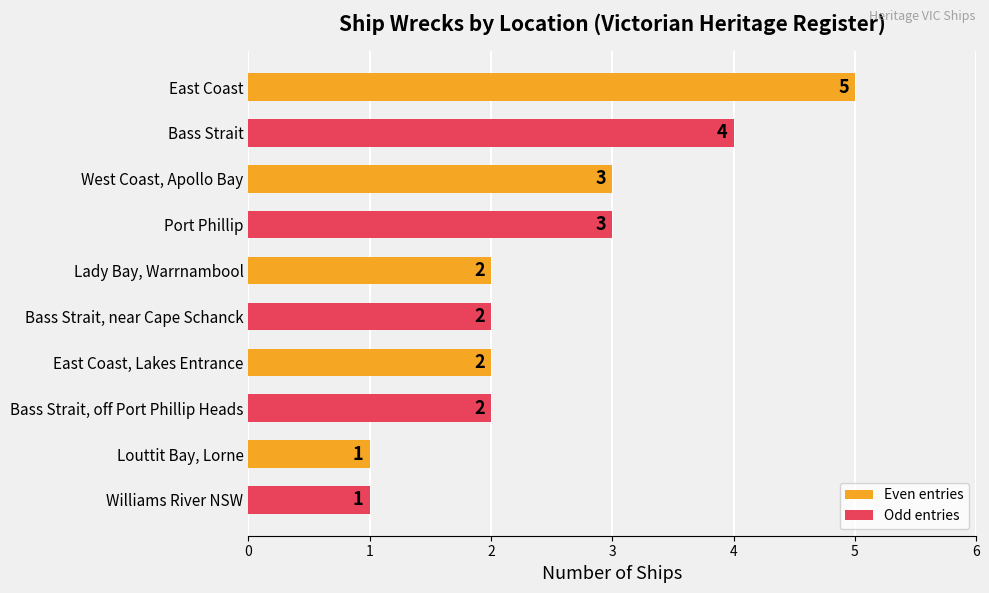

Which has a higher value, West Coast, Apollo Bay or Louttit Bay, Lorne?

West Coast, Apollo Bay